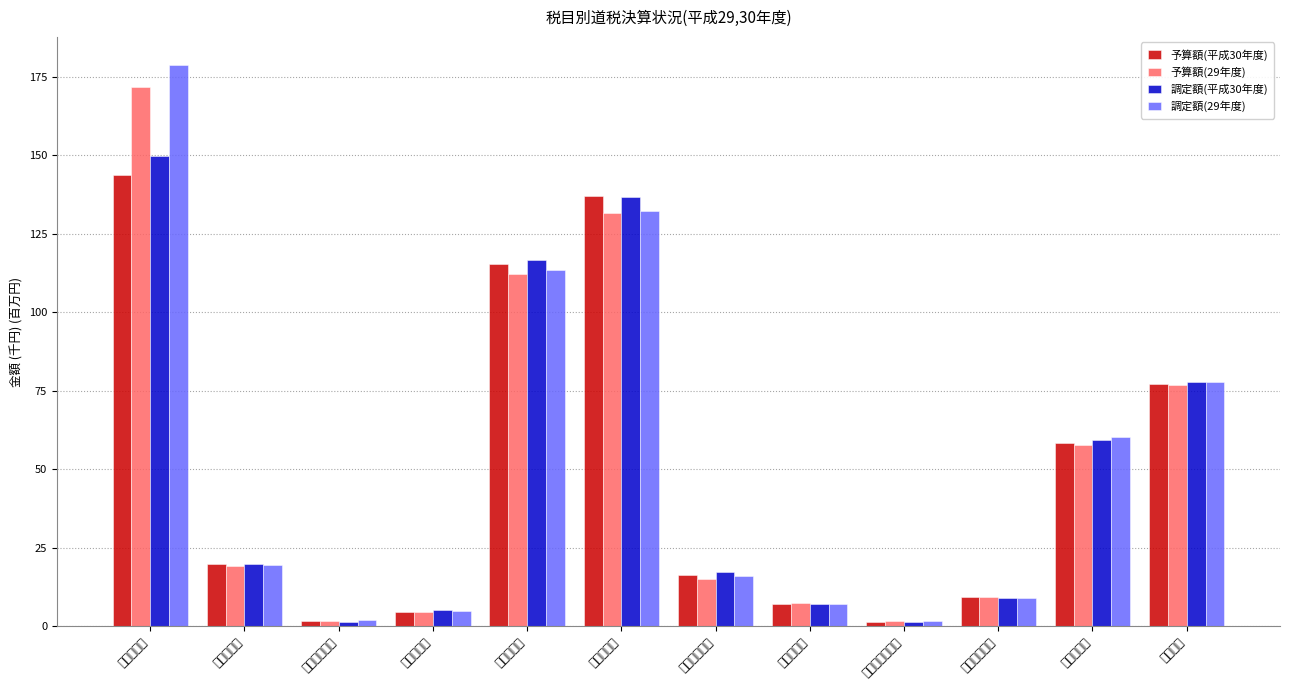

Where is 調定額(29年度) nearest to the value 90?

自動車税